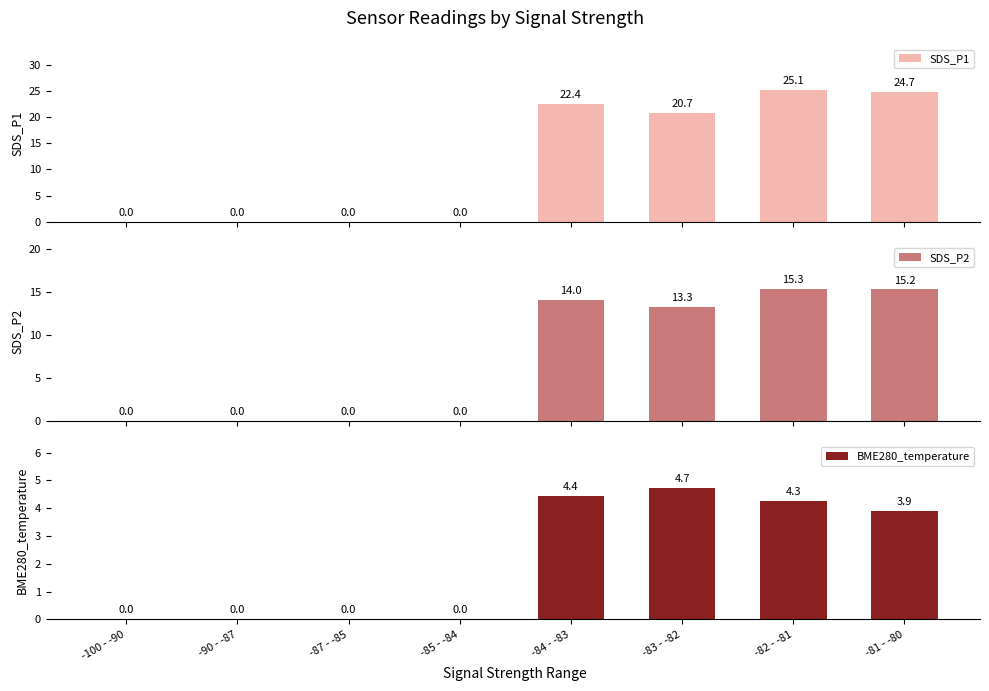

What is the sum of the BME280_temperature values at -83 - -82 and -87 - -85?

4.7